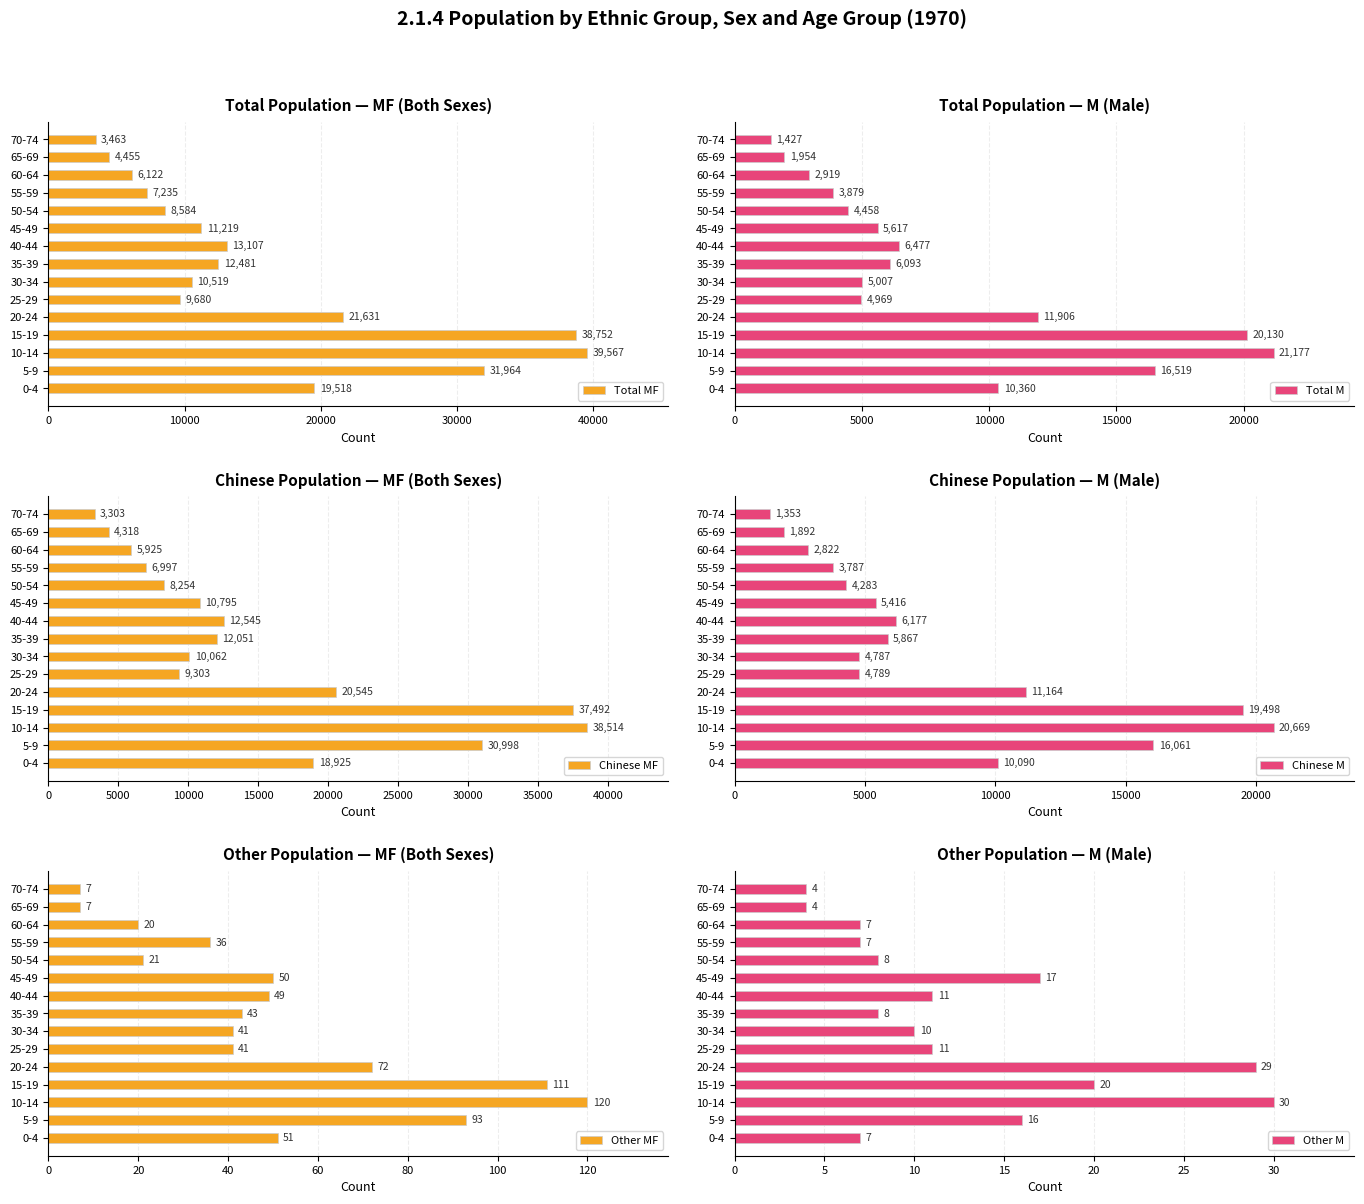

What is the average value of the Total MF series?

15886